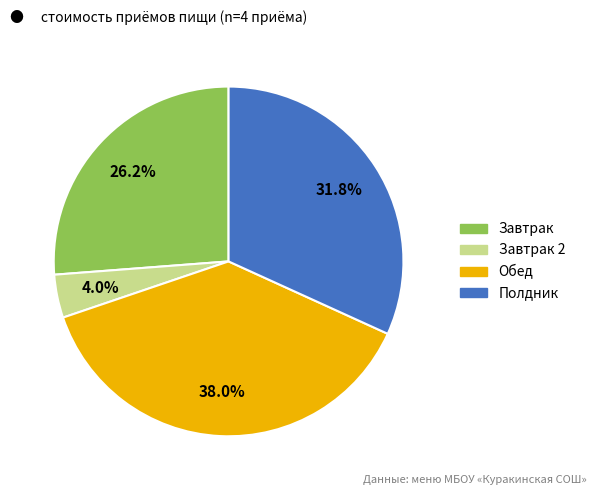

Is there a majority slice in this chart?

No